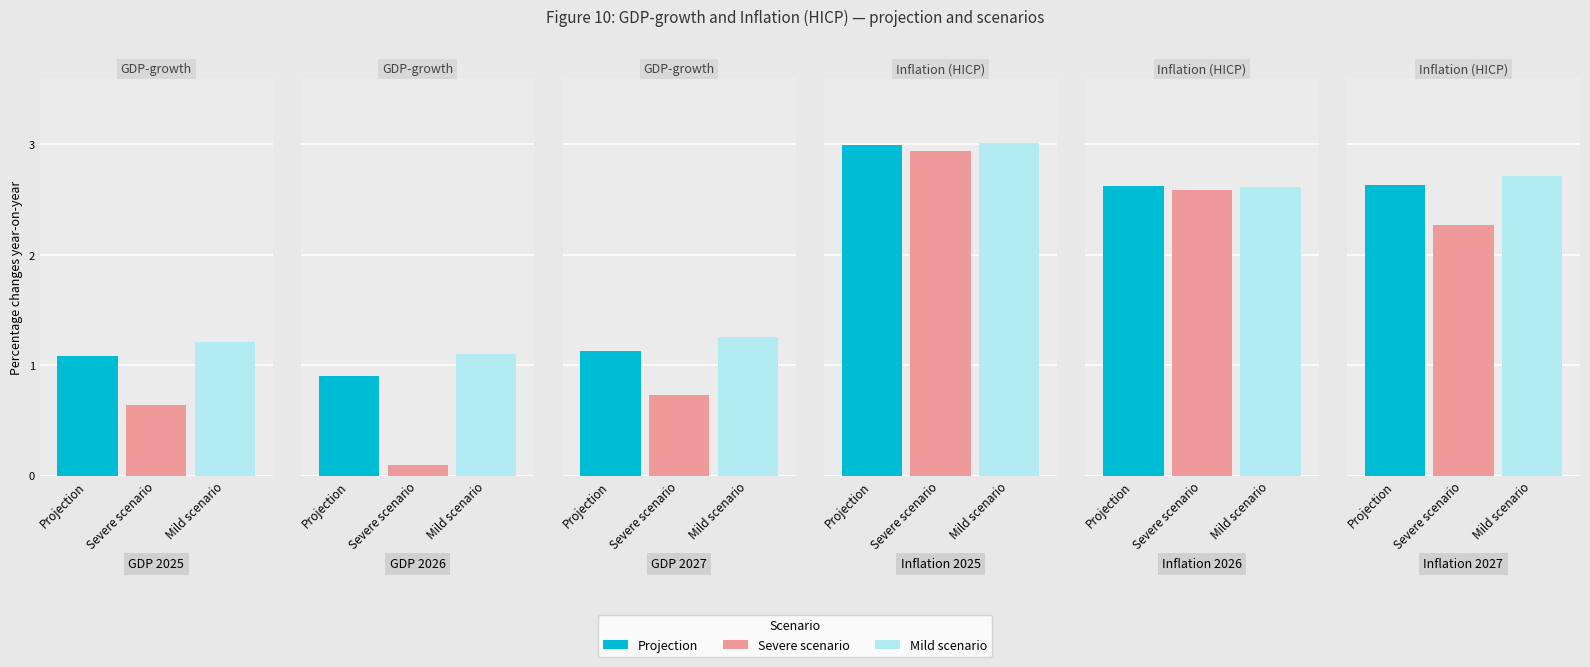

List the series in order of their peak value, highest first.

Mild scenario, Projection, Severe scenario